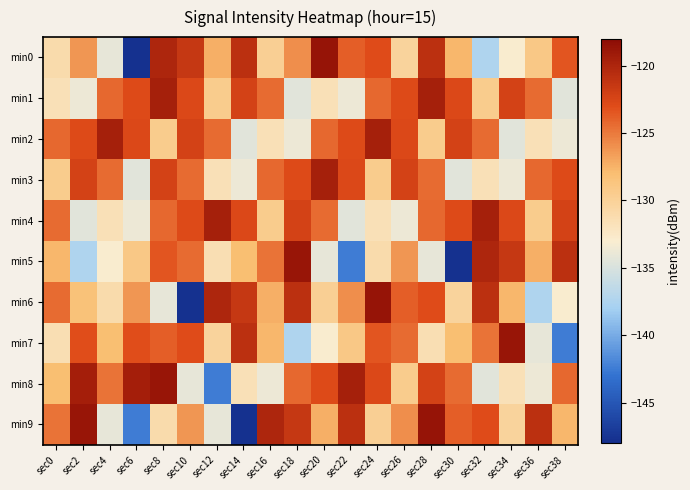

Rank the series by their maximum value, from highest to lowest.

min0, min6, min9, min5, min7, min8, min1, min2, min3, min4